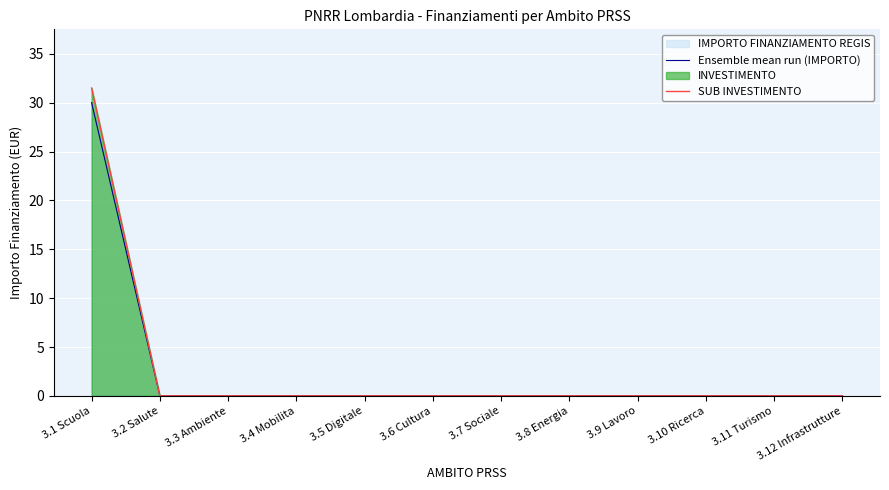

True or false: SUB INVESTIMENTO and Ensemble mean run (IMPORTO) cross at least once.

False